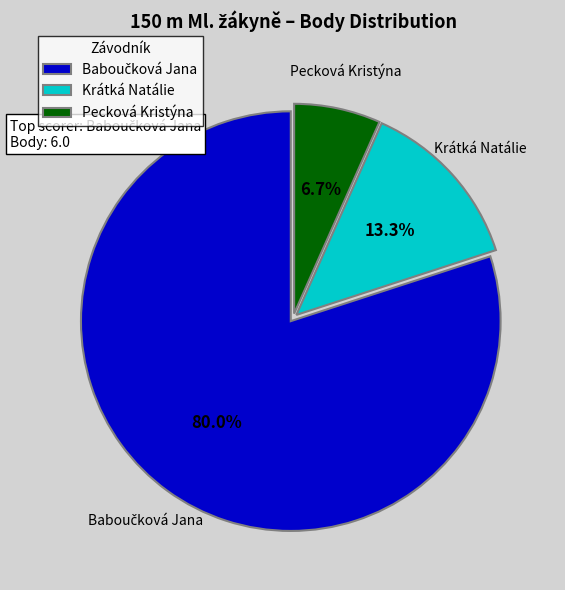

Is it true that Pecková Kristýna is 12% of the pie?

False